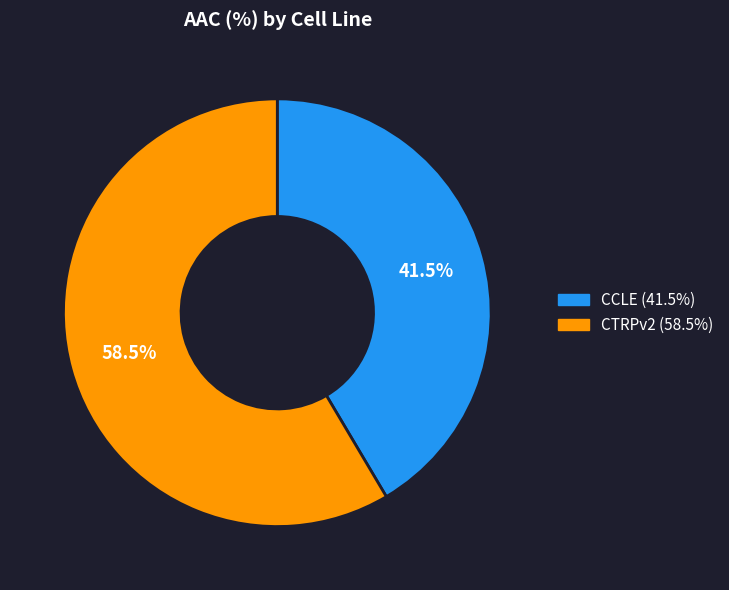

What is the largest slice in the pie chart?

CTRPv2